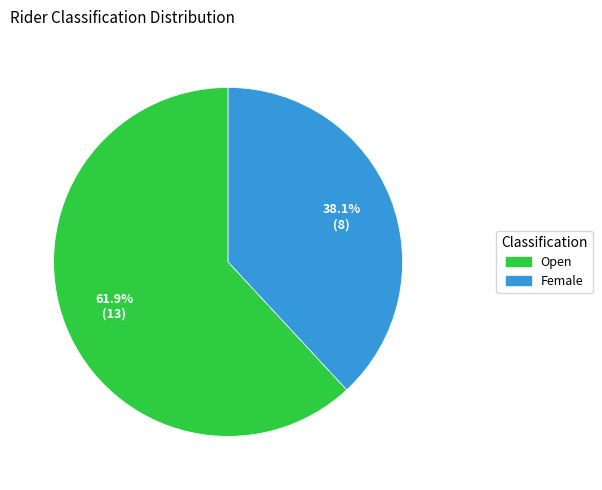

Rank the categories by value from highest to lowest.

Open, Female